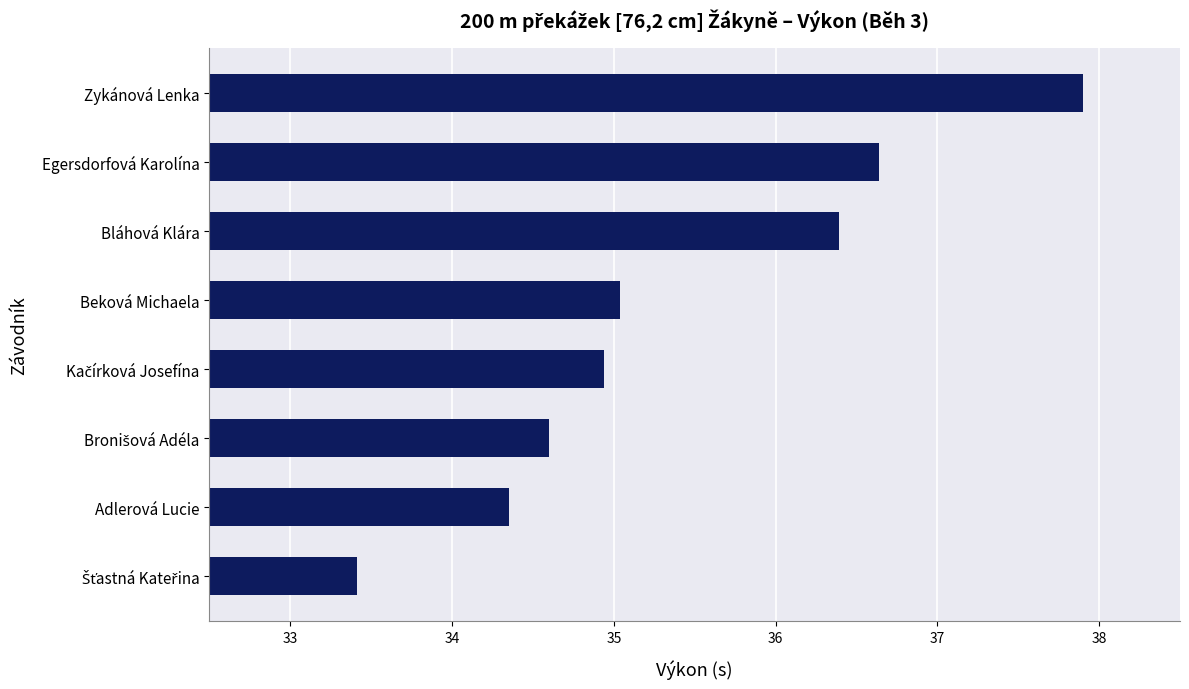

Does the chart contain stacked bars?

No